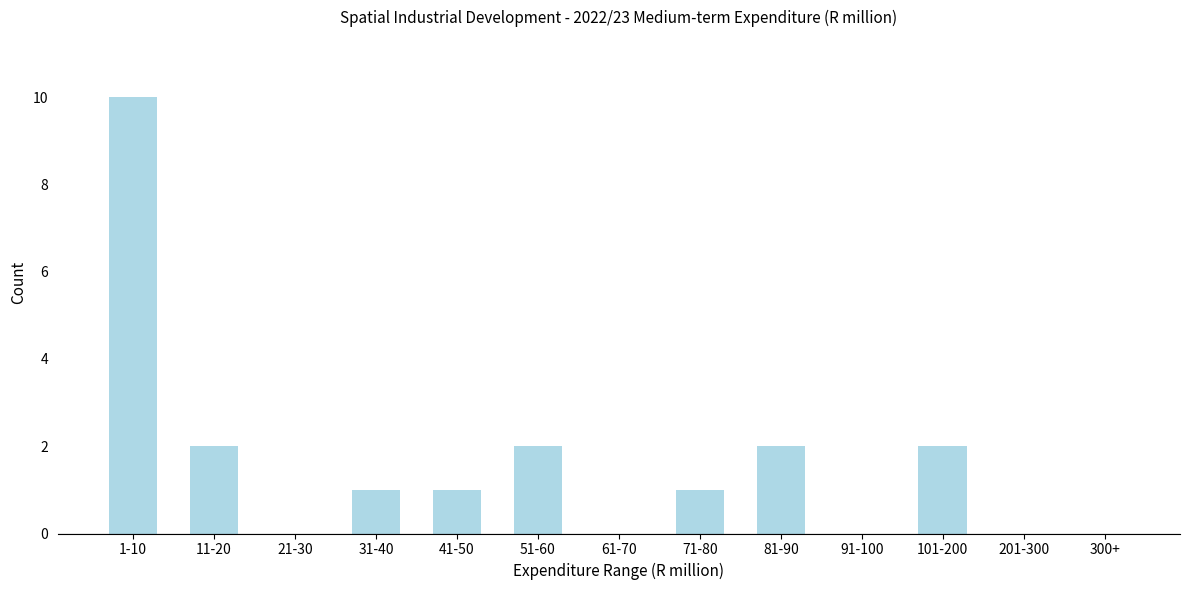

Reading left to right, extract all data points from this chart.

1-10=10	11-20=2	21-30=0	31-40=1	41-50=1	51-60=2	61-70=0	71-80=1	81-90=2	91-100=0	101-200=2	201-300=0	300+=0